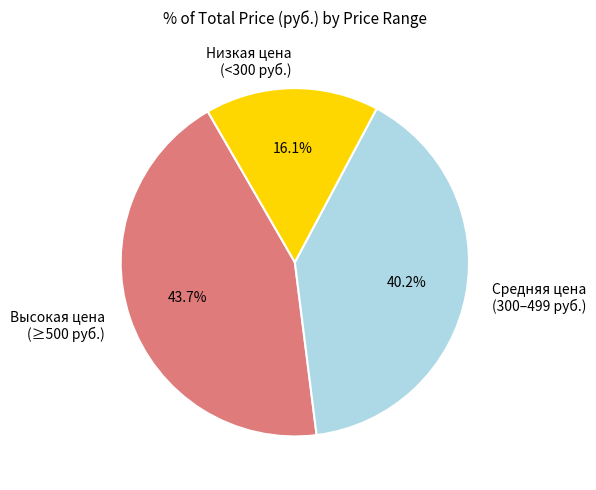

Is there any slice that represents more than half of the pie?

No